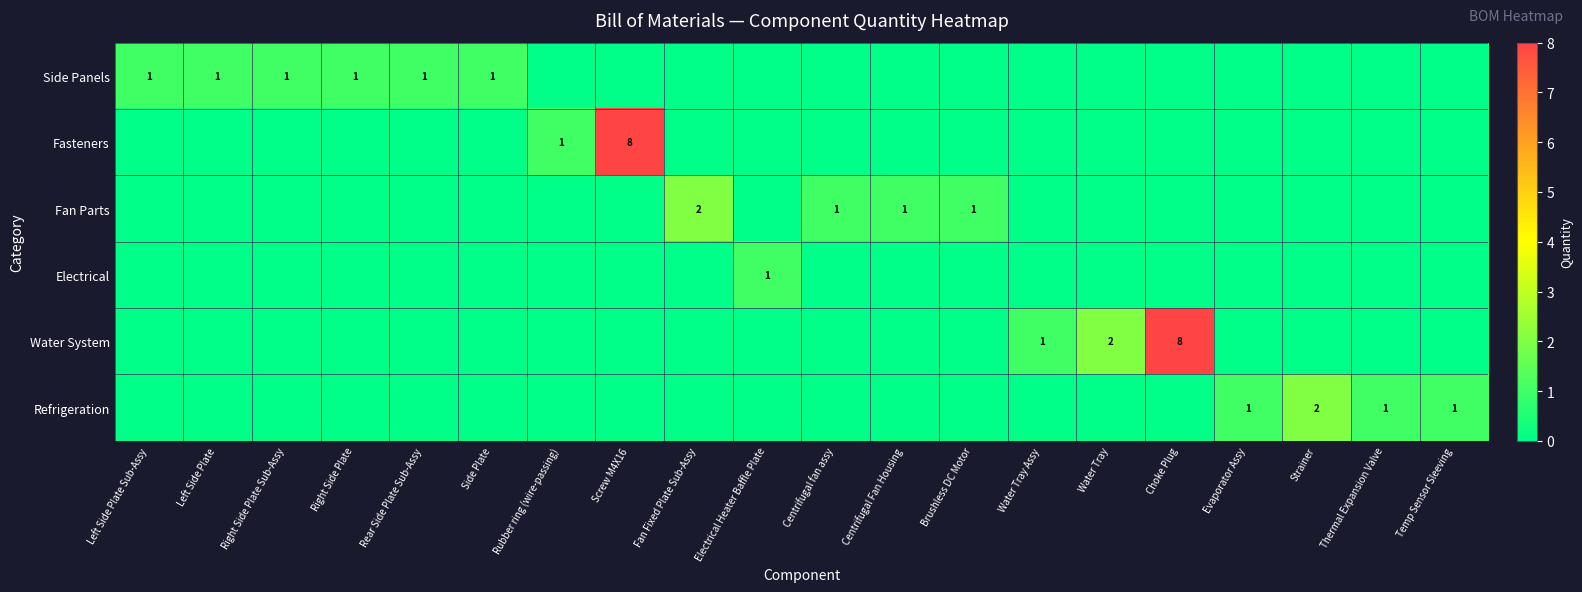

Which label corresponds to the largest value in the chart?

Screw M4X16